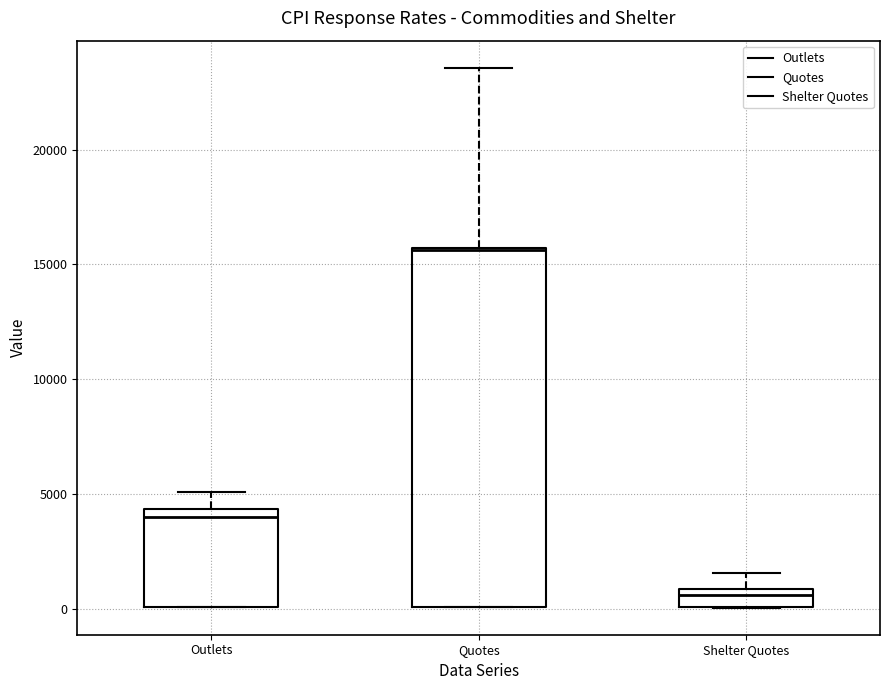

Reading left to right, transcribe this box plot: for each box, give where its median line is, the range the box spans, and where its two whiskers end, as read against the y-axis. The values are not printed on the chart, so give them approximately, as read against the axis.

Outlets: median 4000, box 0 to 4500, whiskers 0 to 5000
Quotes: median 15500, box 0 to 15500, whiskers 0 to 23500
Shelter Quotes: median 500, box 0 to 1000, whiskers 0 to 1500